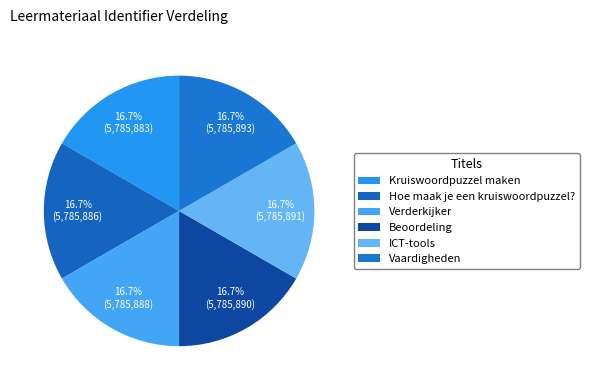

How many segments does this pie chart have?

6